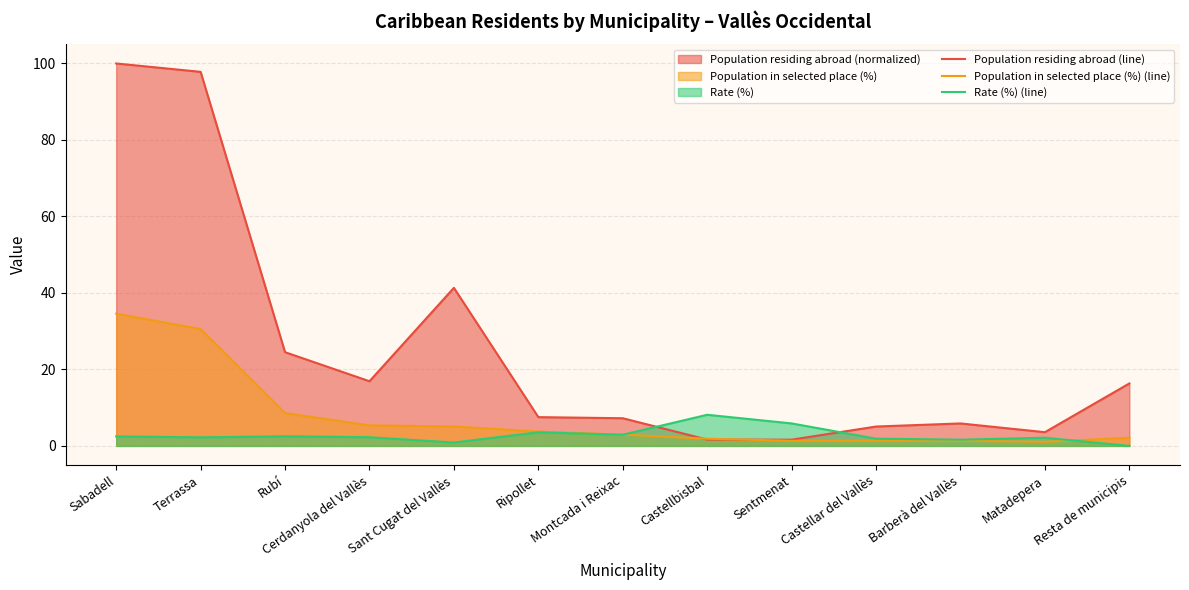

What position from the right is Terrassa?

12